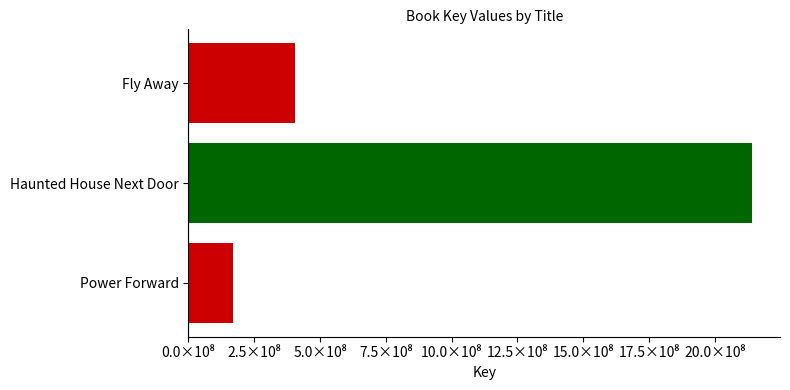

Are the bars horizontal?

Yes